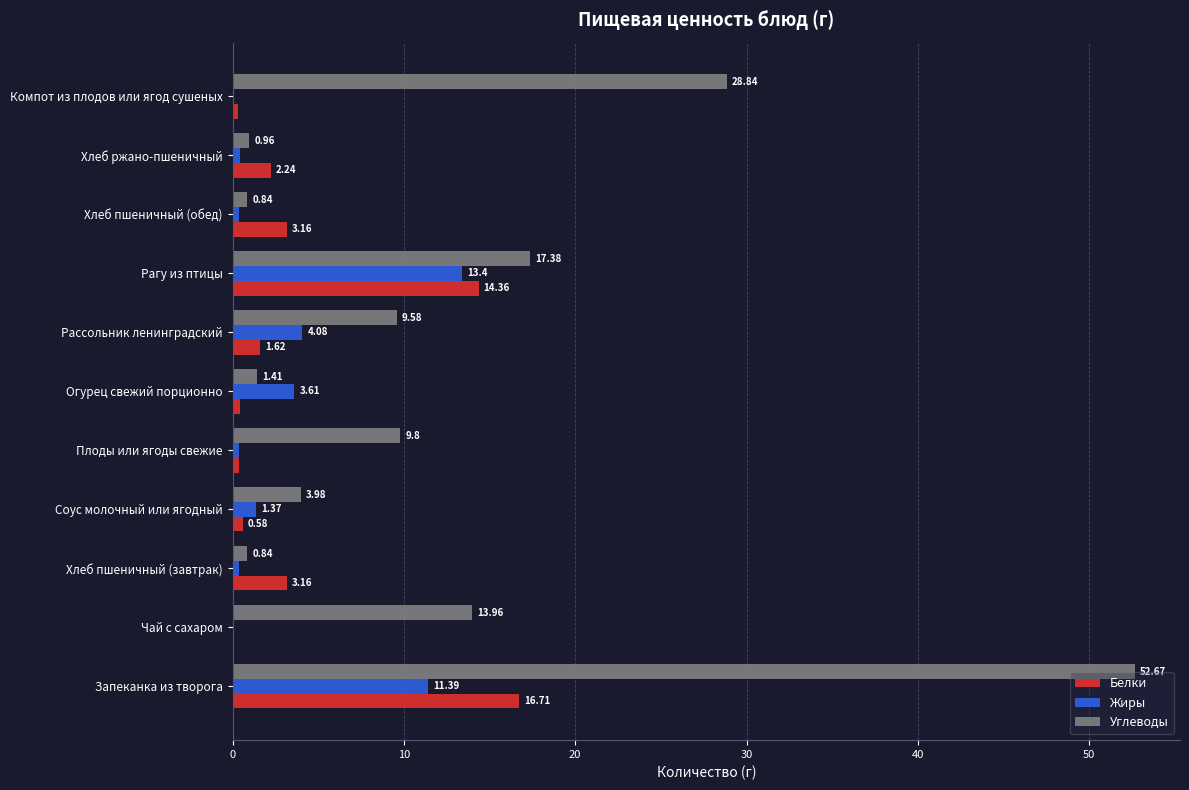

How many categories are shown in the chart?

11